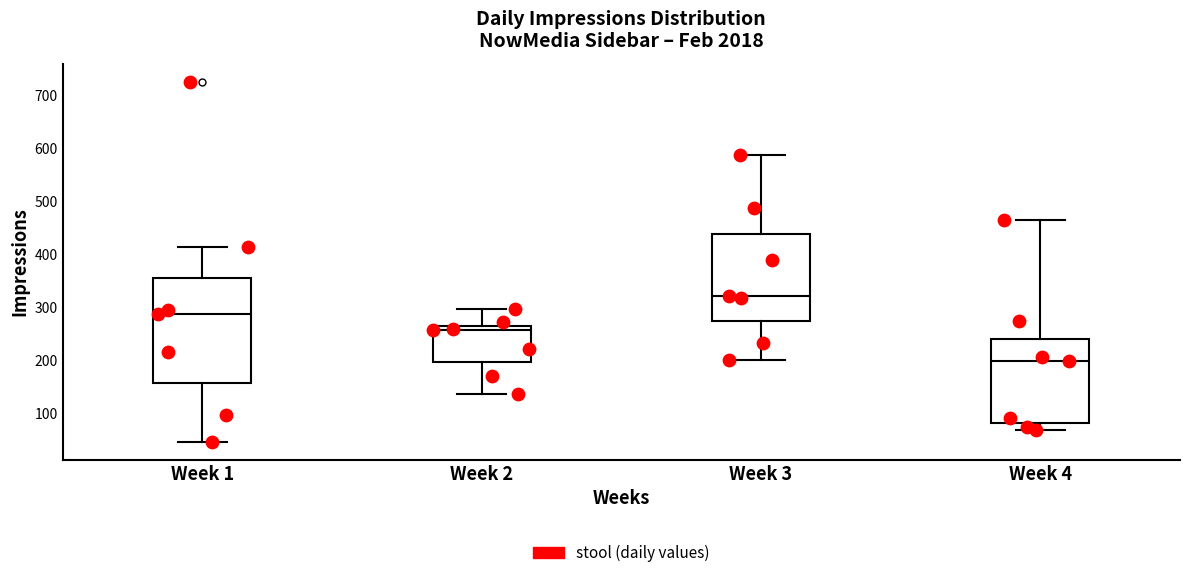

Which box's median line is the lowest?

Week 4